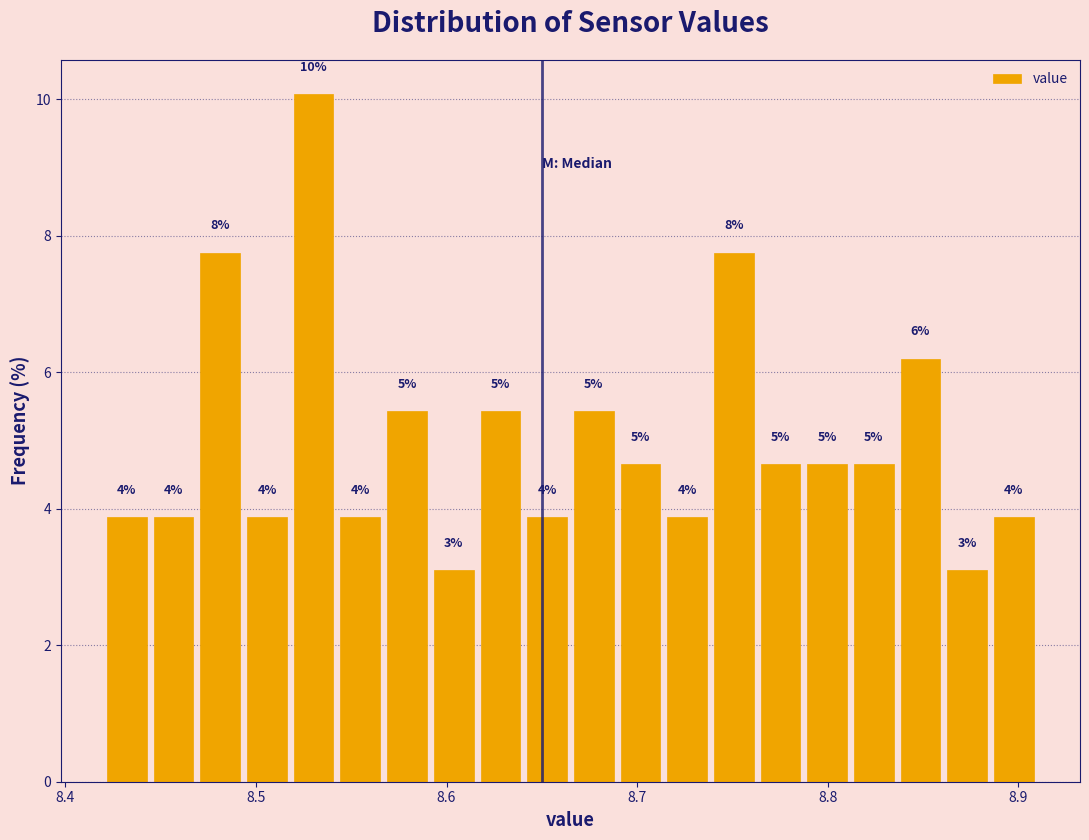

Read against the x-axis, roughly where is the centre of the tallest bar?

8.53